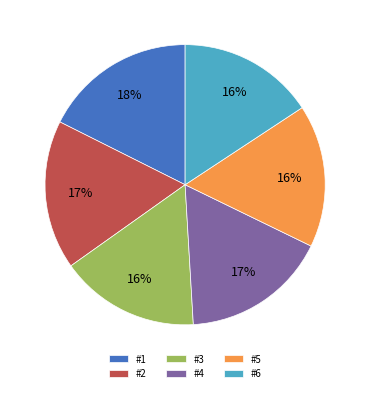

Is there any slice that represents more than half of the pie?

No